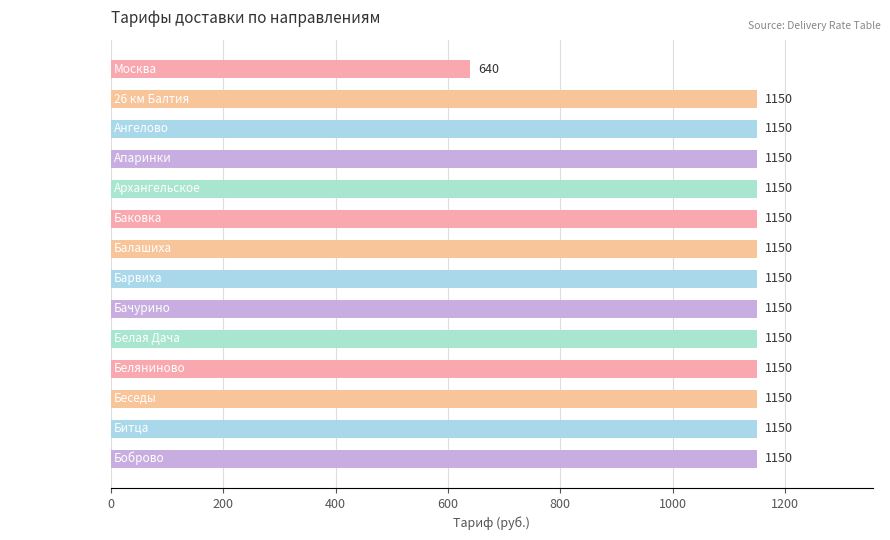

What is the value of the 9th bar from the top?

1150